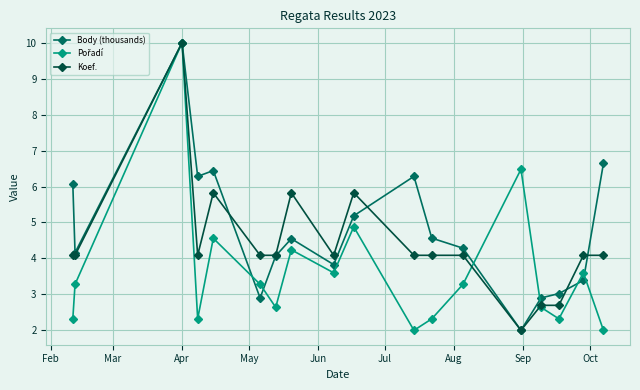

What is the value of the Koef. point at the 2nd from the left?

4.1